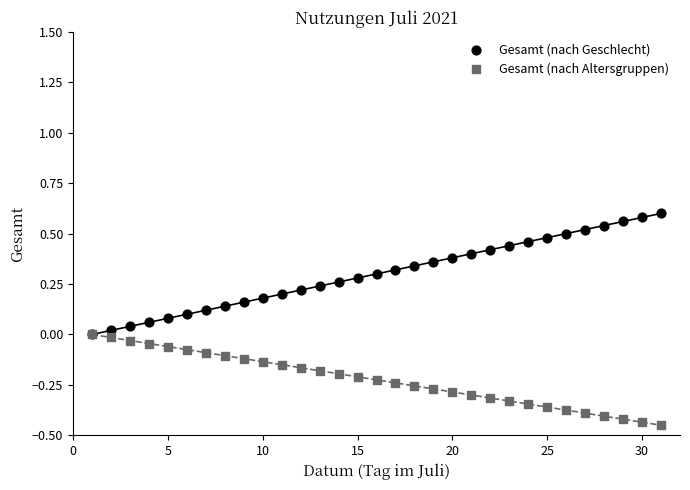

Which series contains the highest Y value?

Gesamt (nach Geschlecht)